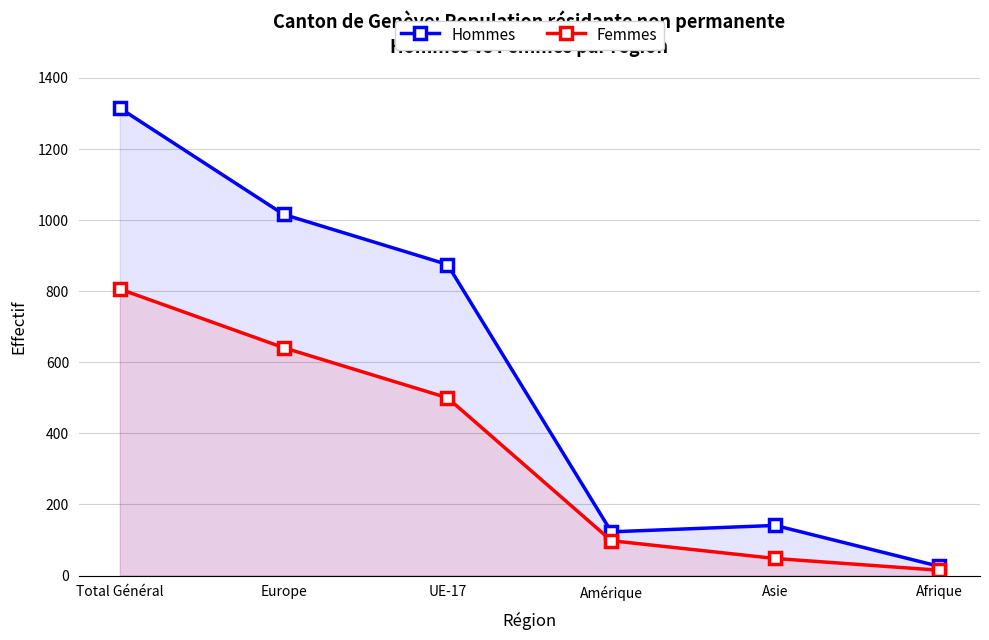

Which category has the highest value in the Femmes series?

Total Général